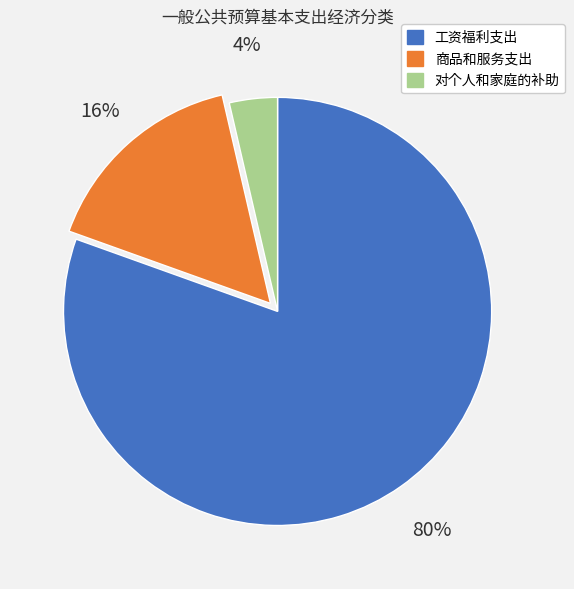

Rank the categories by value from lowest to highest.

对个人和家庭的补助, 商品和服务支出, 工资福利支出